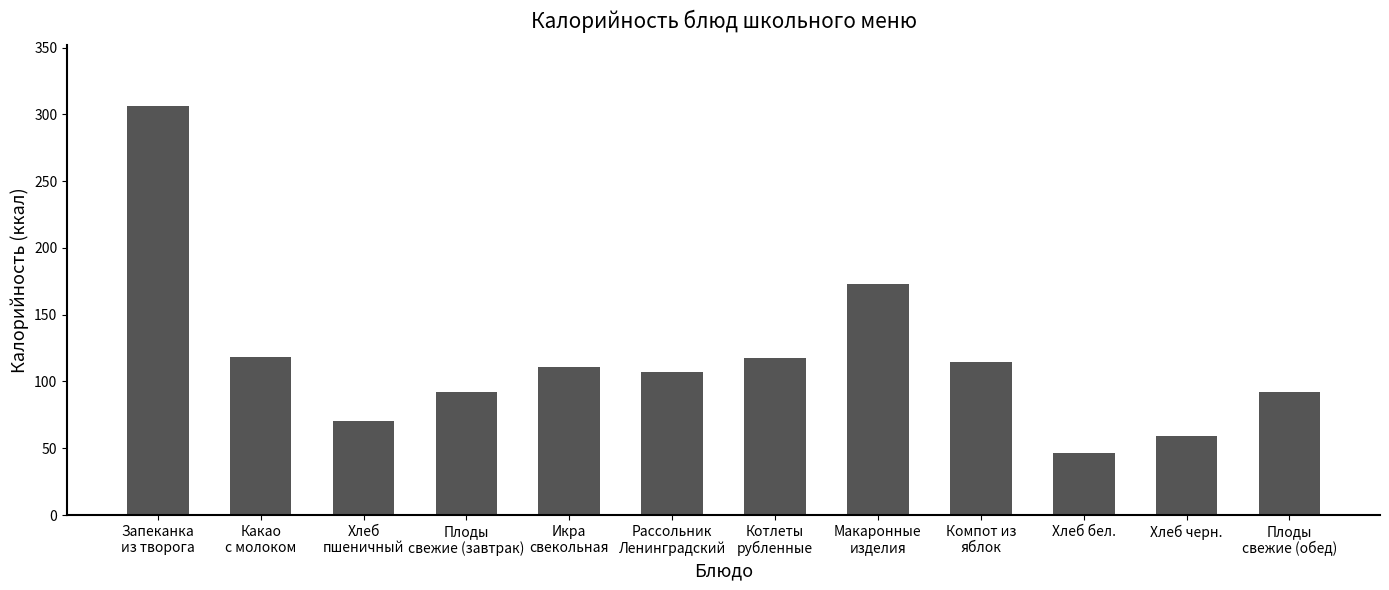

What value does the data have at Котлеты
рубленные?

117.5